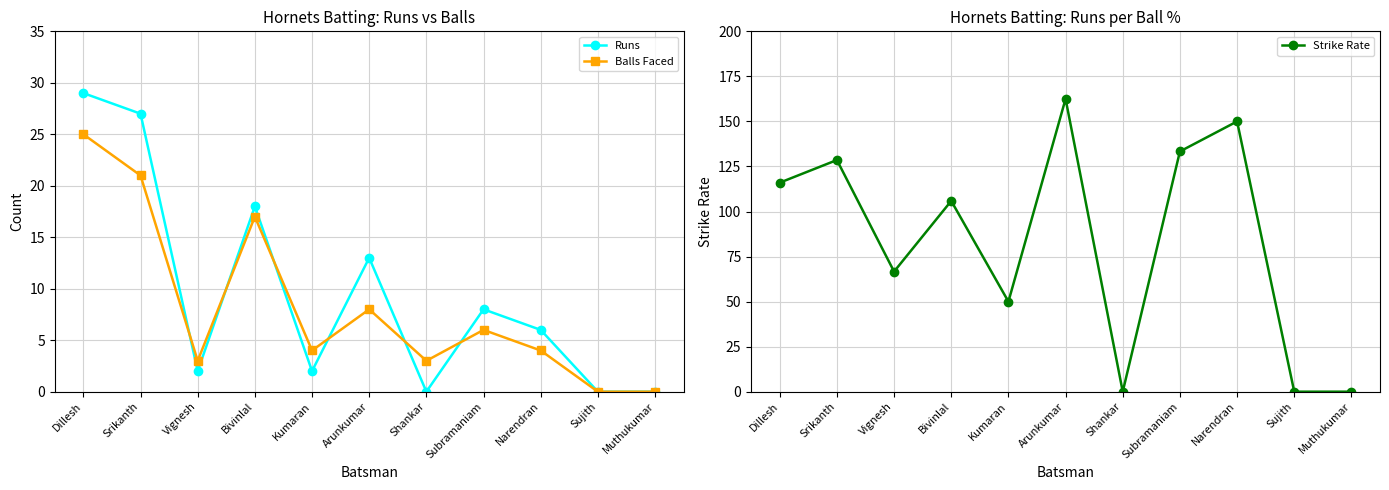

Is this an area chart (filled region under the line)?

No